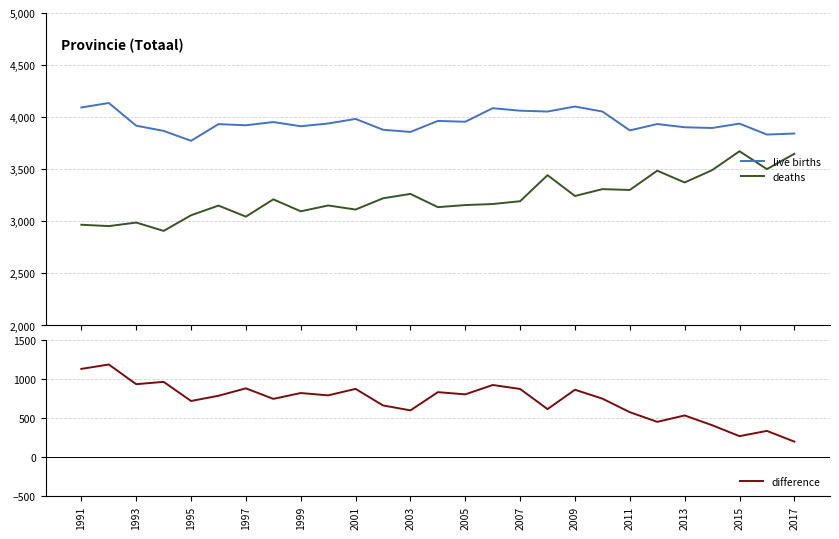

True or false: live births has more than 1 points higher than both neighbors.

True